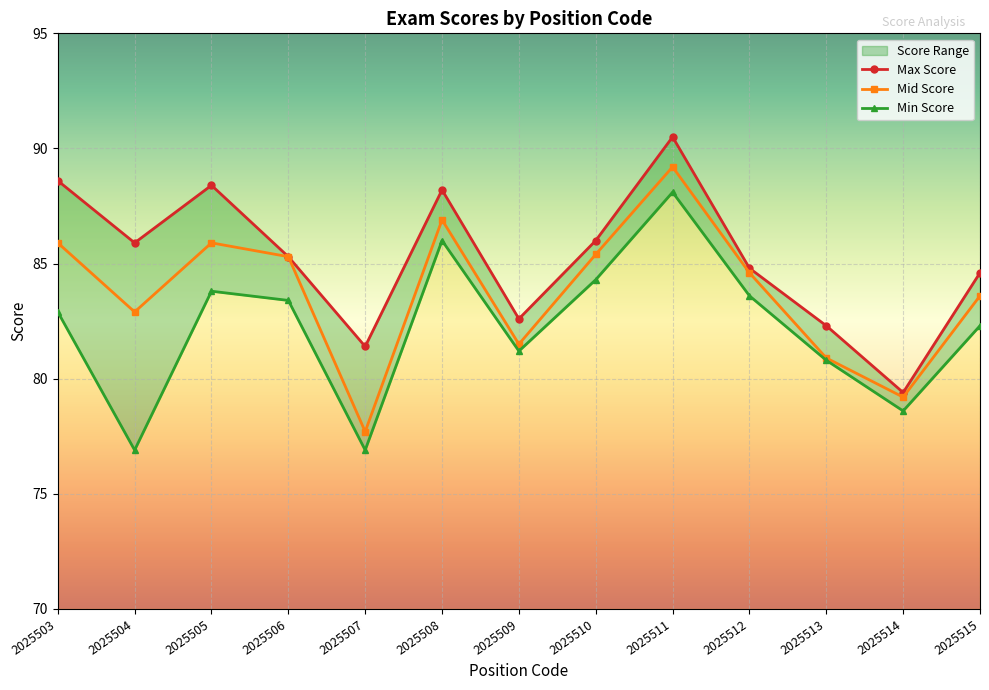

How many series are shown in this chart?

3